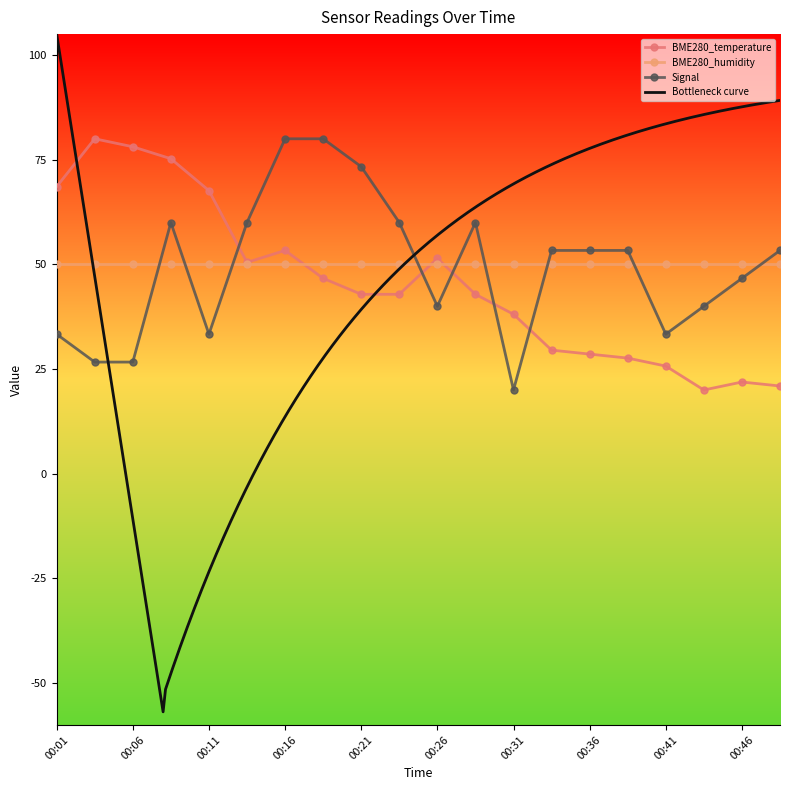

What is the minimum value for BME280_temperature?

20.0